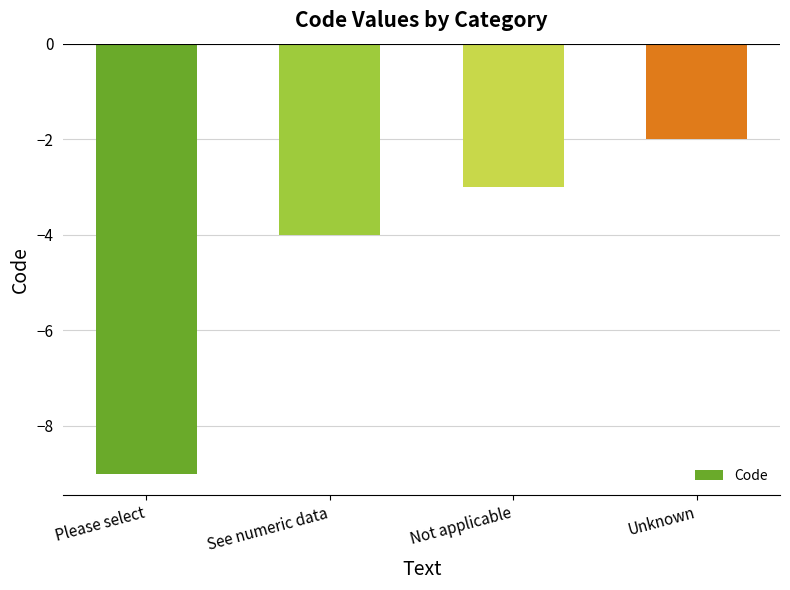

Are the bars grouped side by side (vs. stacked)?

No